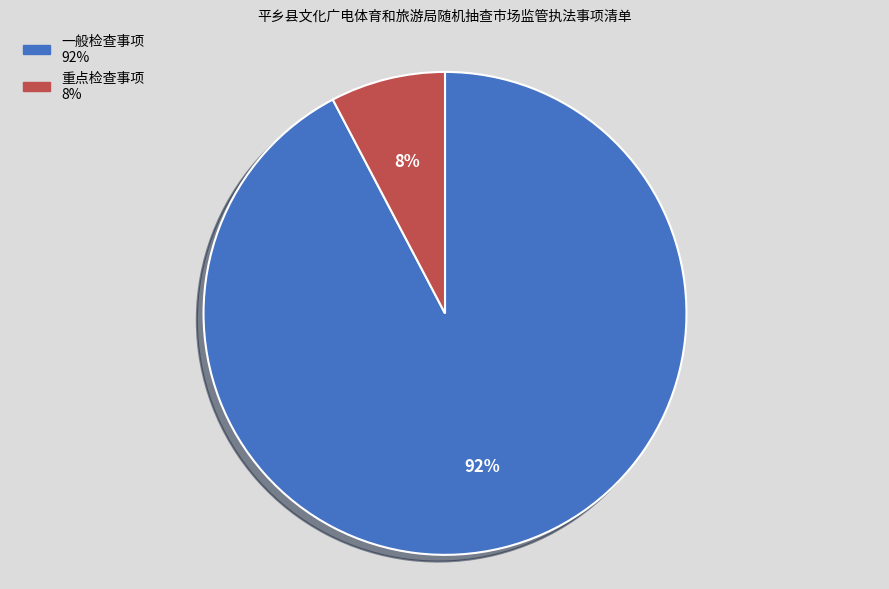

The 一般检查事项 slice represents 83% of the pie. True or false?

False